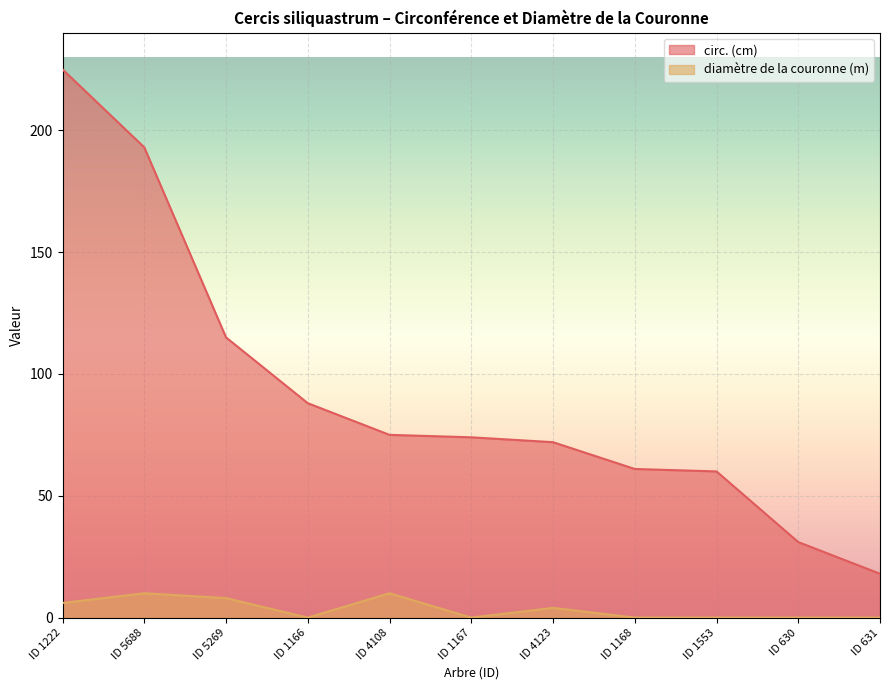

How many lines are shown in the chart?

2